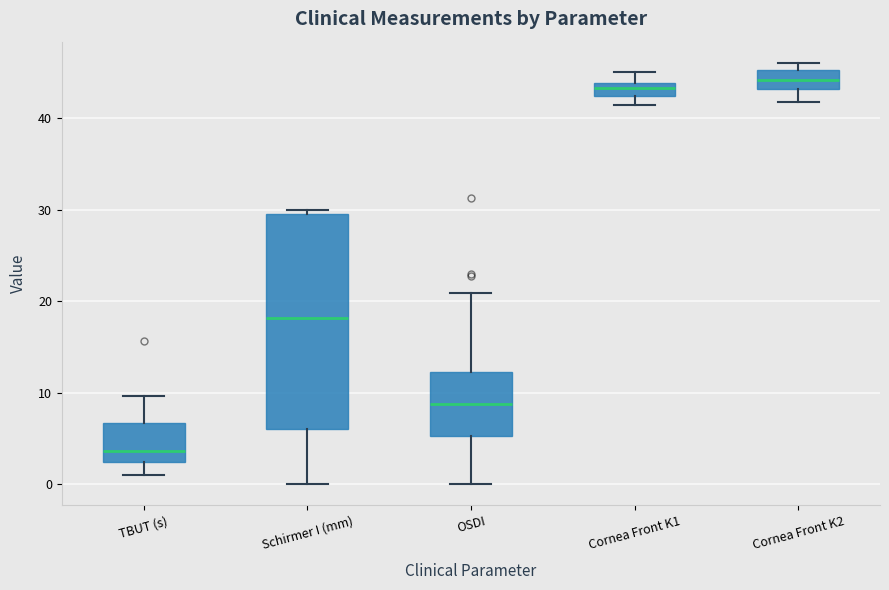

Which box is the tallest, from its lower edge to its upper edge?

Schirmer I (mm)